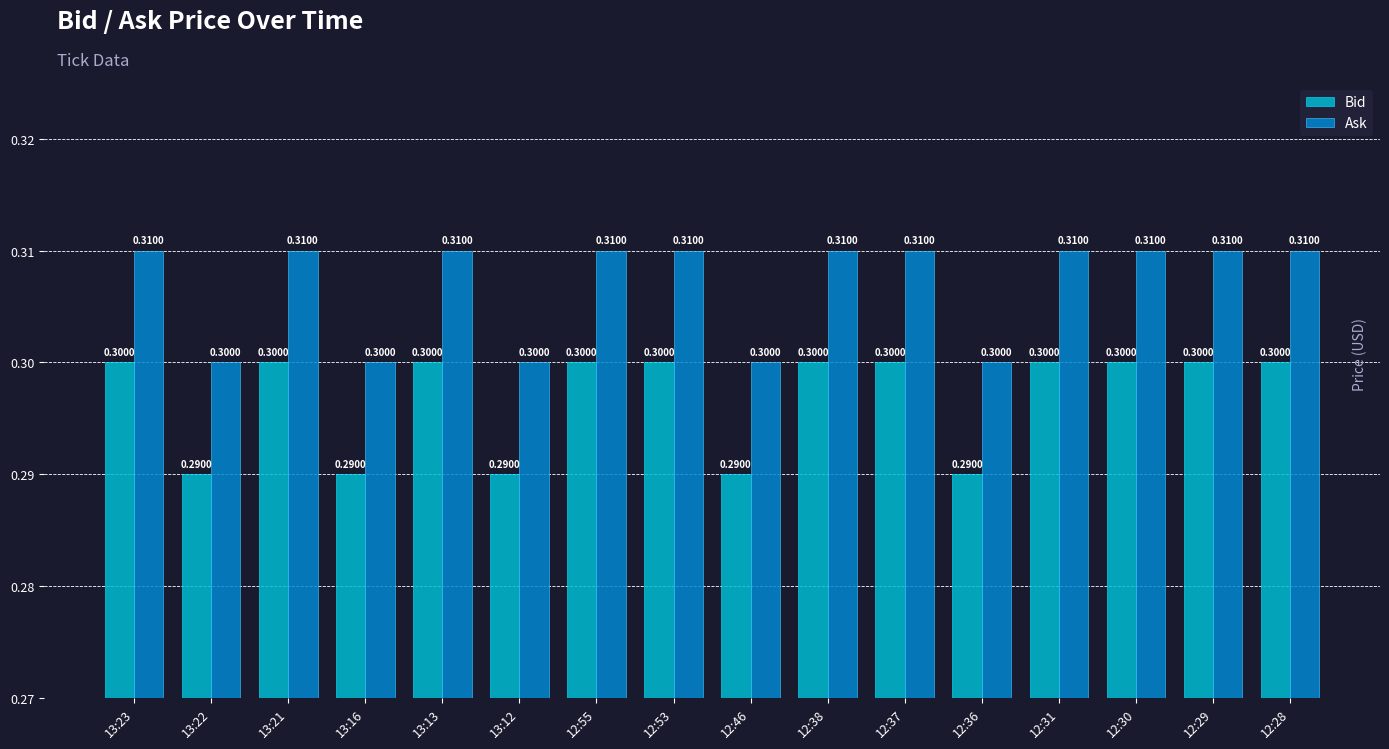

What is the sum of the Ask values at 13:12 and 12:29?

0.6